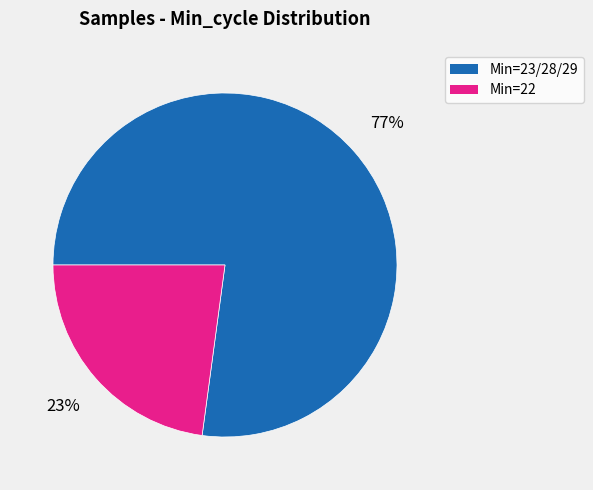

Do Min=23/28/29 and Min=22 together represent more than half of the pie?

Yes